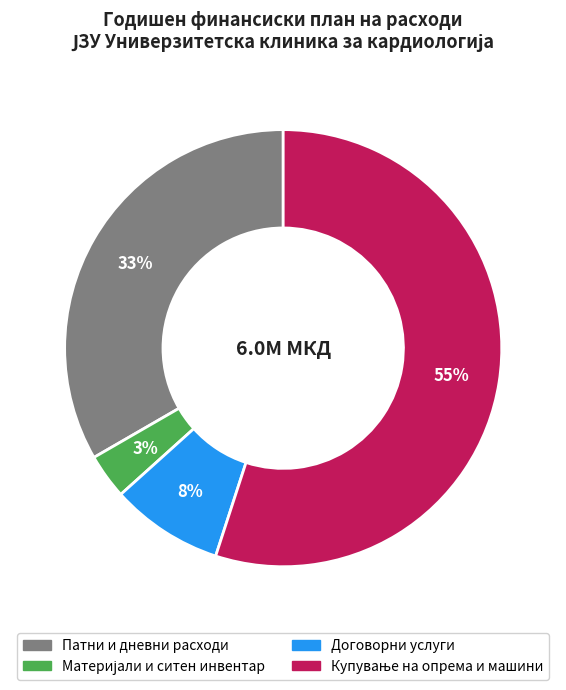

To the nearest percent, what portion does Патни и дневни расходи represent?

33%